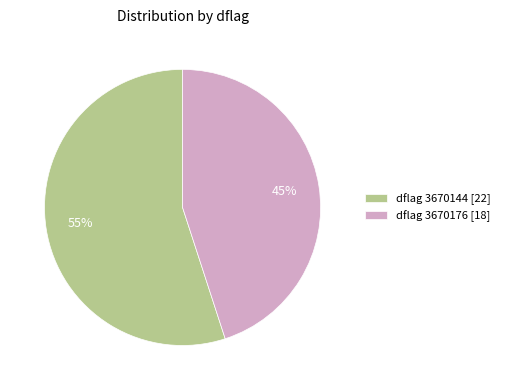

To the nearest percent, what portion does dflag 3670176 [18] represent?

45%